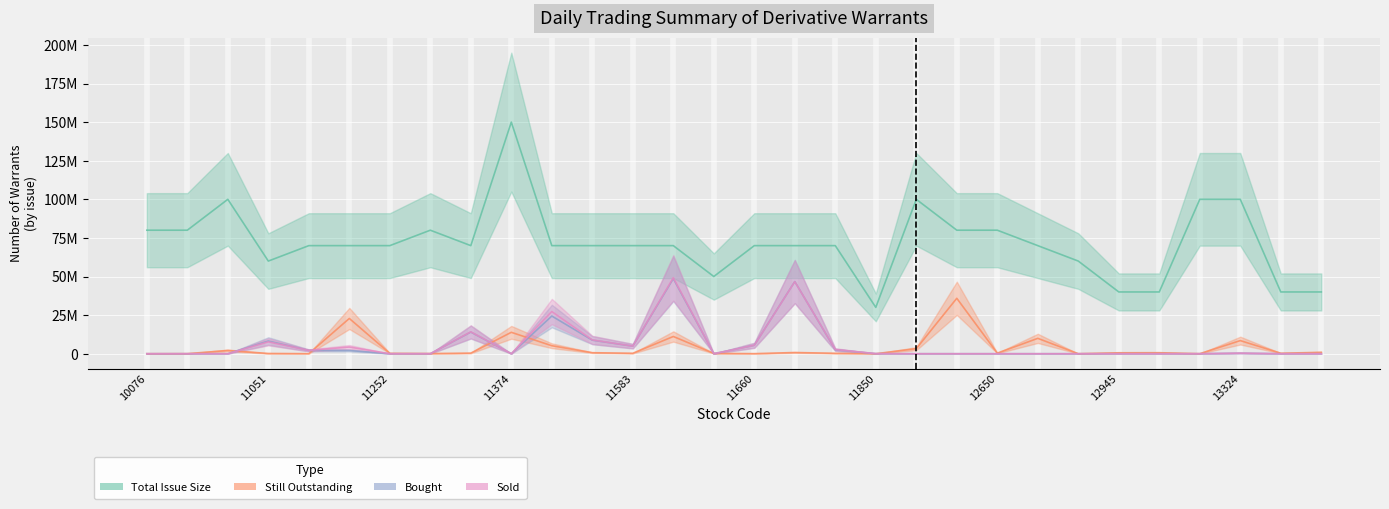

Does the chart display data point markers on the line(s)?

No